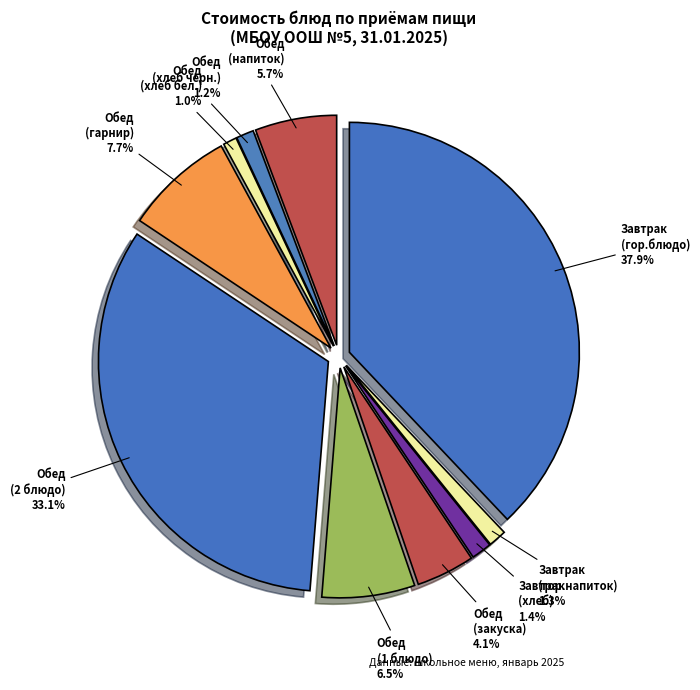

Which slice is the largest?

Завтрак
(гор.блюдо)